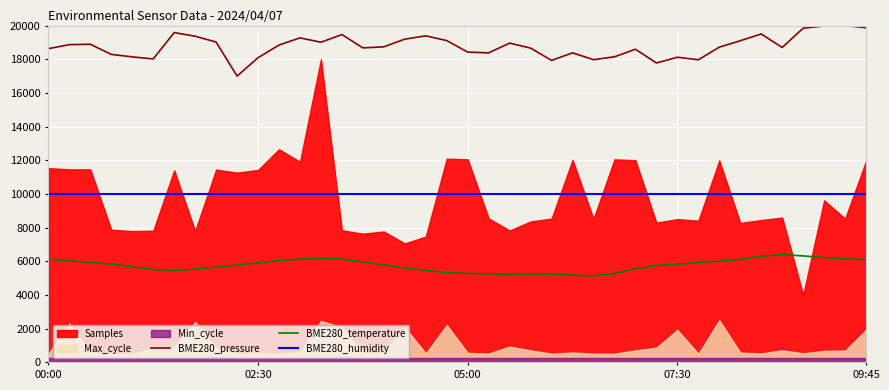

Where is the first local minimum for BME280_pressure?

5